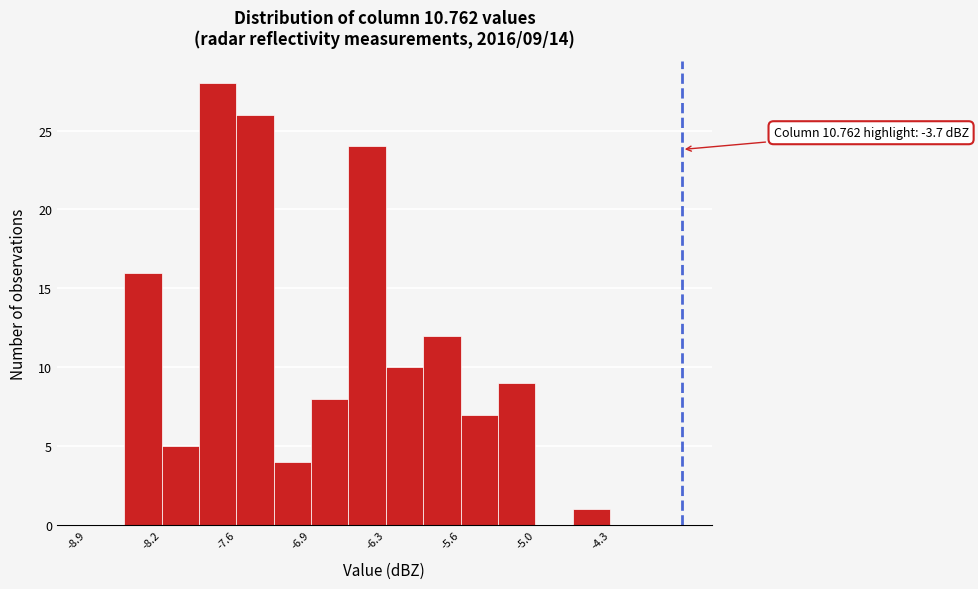

Around what value on the x-axis is the tallest bar? Give the approximate position of its centre, as read against the axis.

-7.8